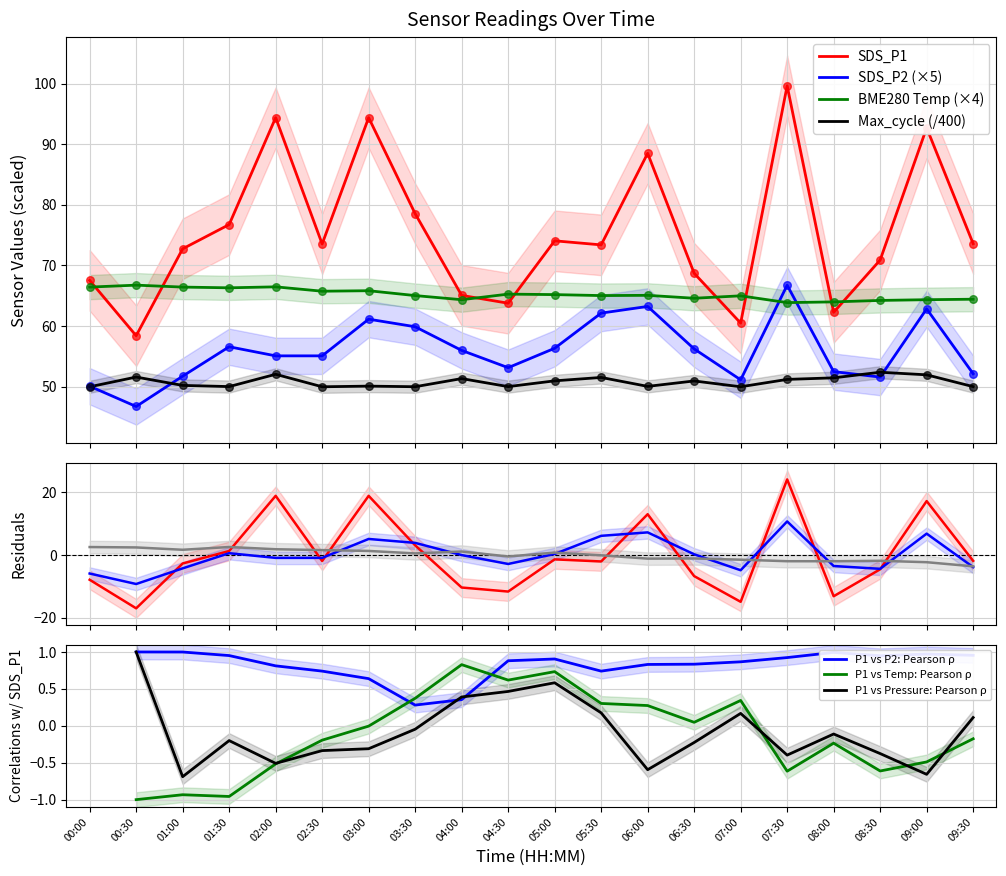

Which series has the widest spread of Y values?

SDS_P1